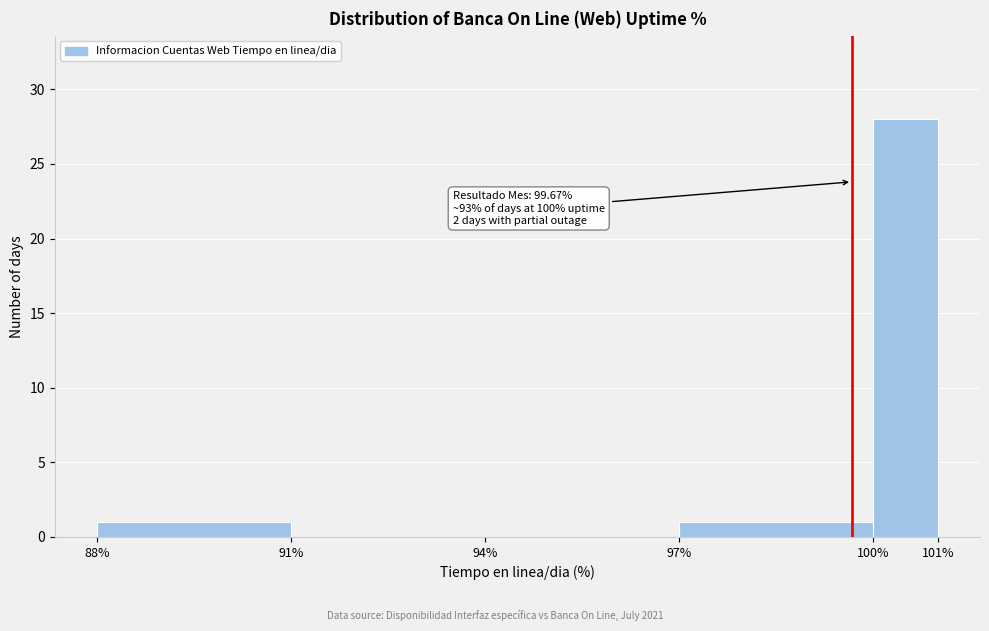

Which range on the x-axis has the tallest bar?

100% to 101%